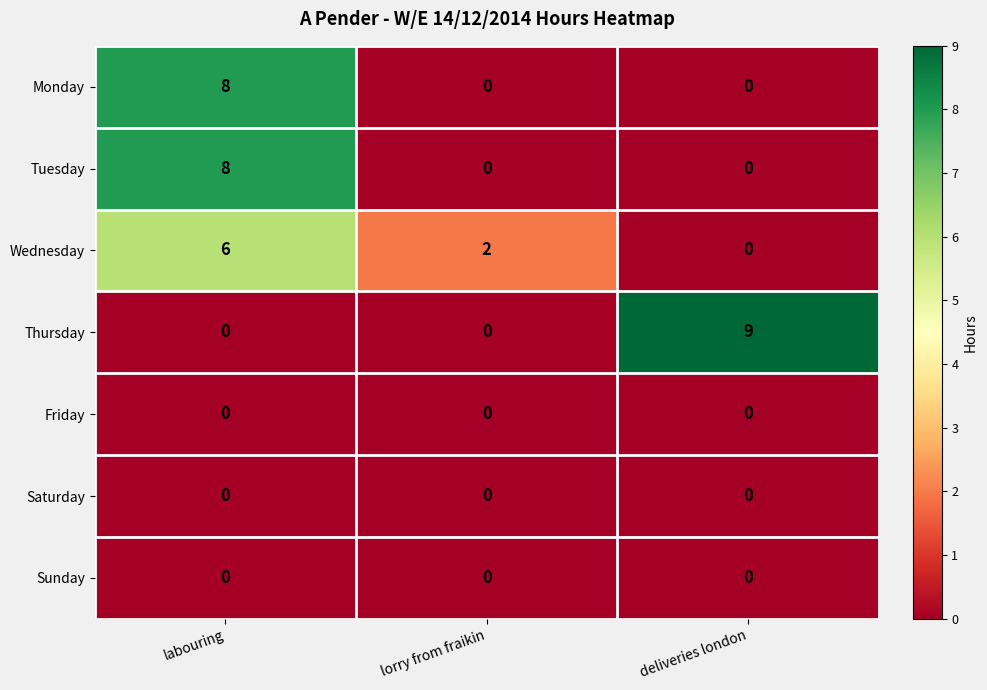

What is the difference between the highest and lowest values at lorry from fraikin?

2